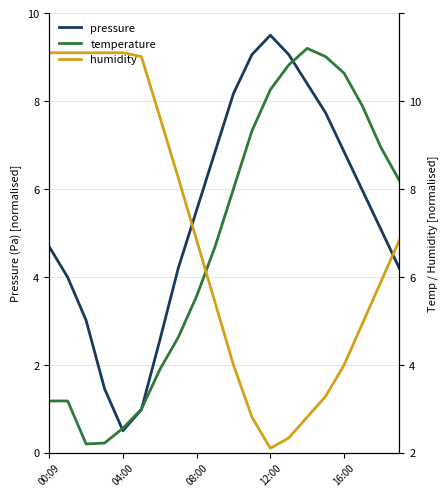

True or false: pressure has a value of 9.1 at 17.

False